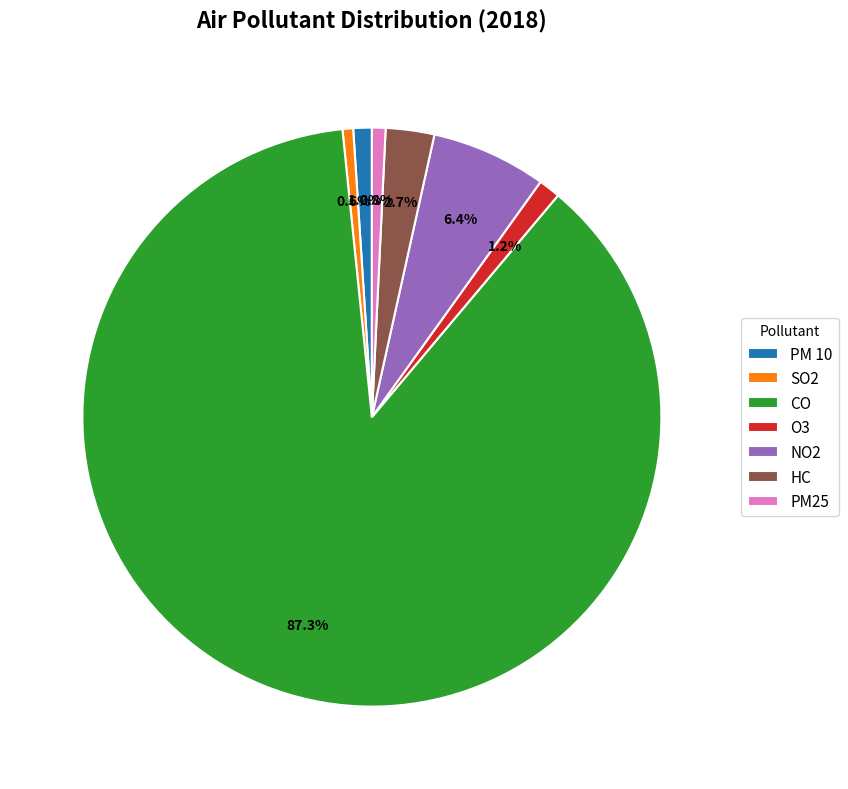

The SO2 slice represents 6% of the pie. True or false?

False